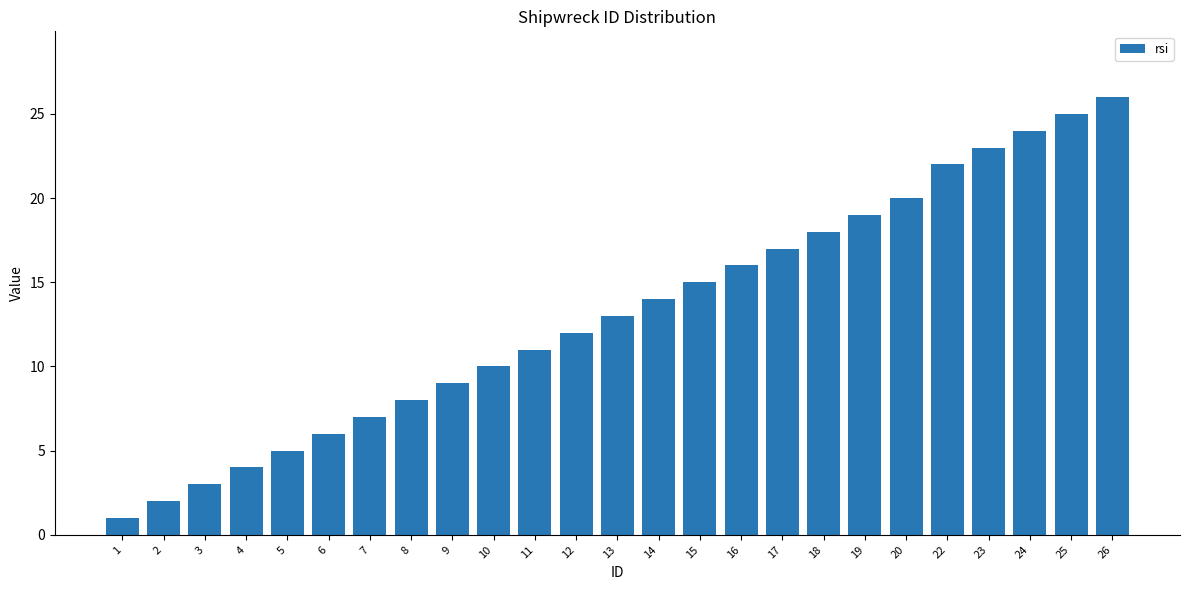

Reading left to right, transcribe all the data shown in this chart.

1	2	3	4	5	6	7	8	9	10	11	12	13	14	15	16	17	18	19	20	22	23	24	25	26